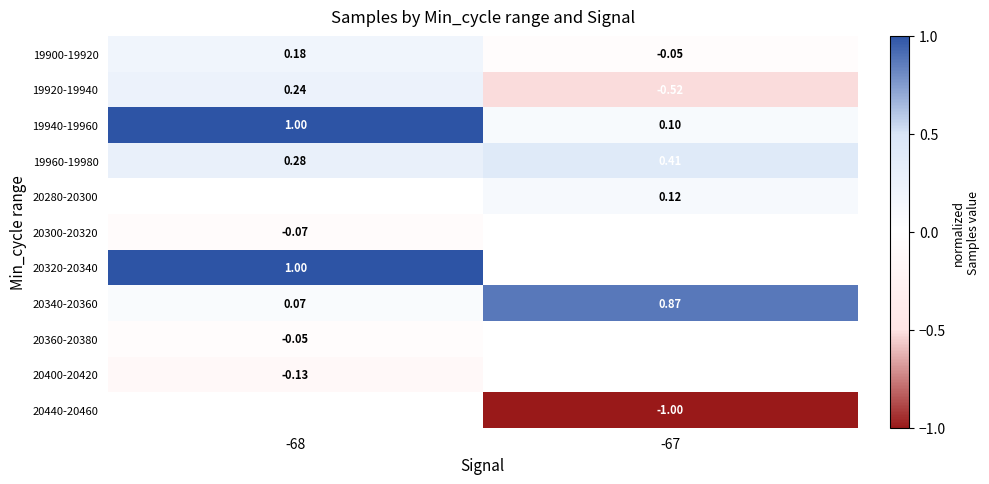

Which series changed the most between -68 and -67?

19940-19960